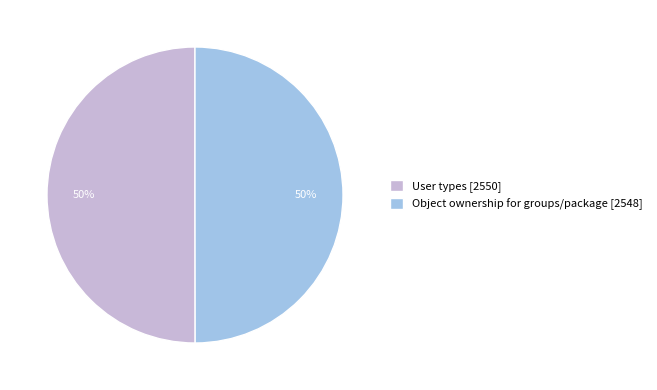

How many segments does this pie chart have?

2